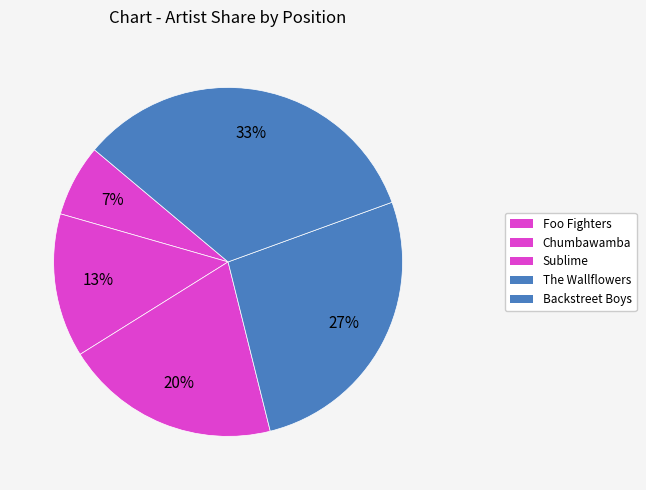

Count the number of slices in the pie.

5